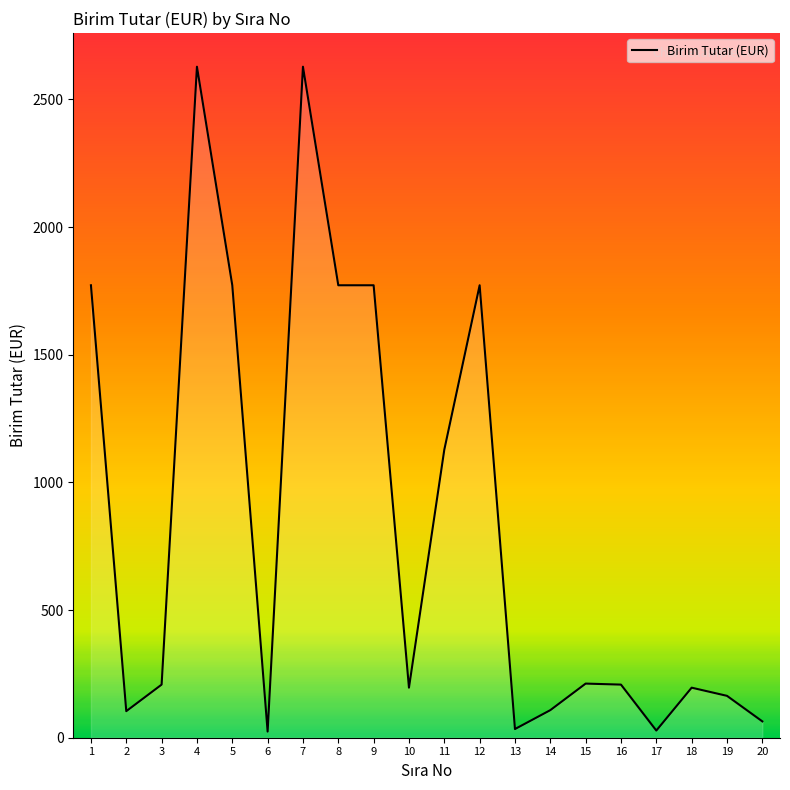

At which label does the data first exceed 208?

1